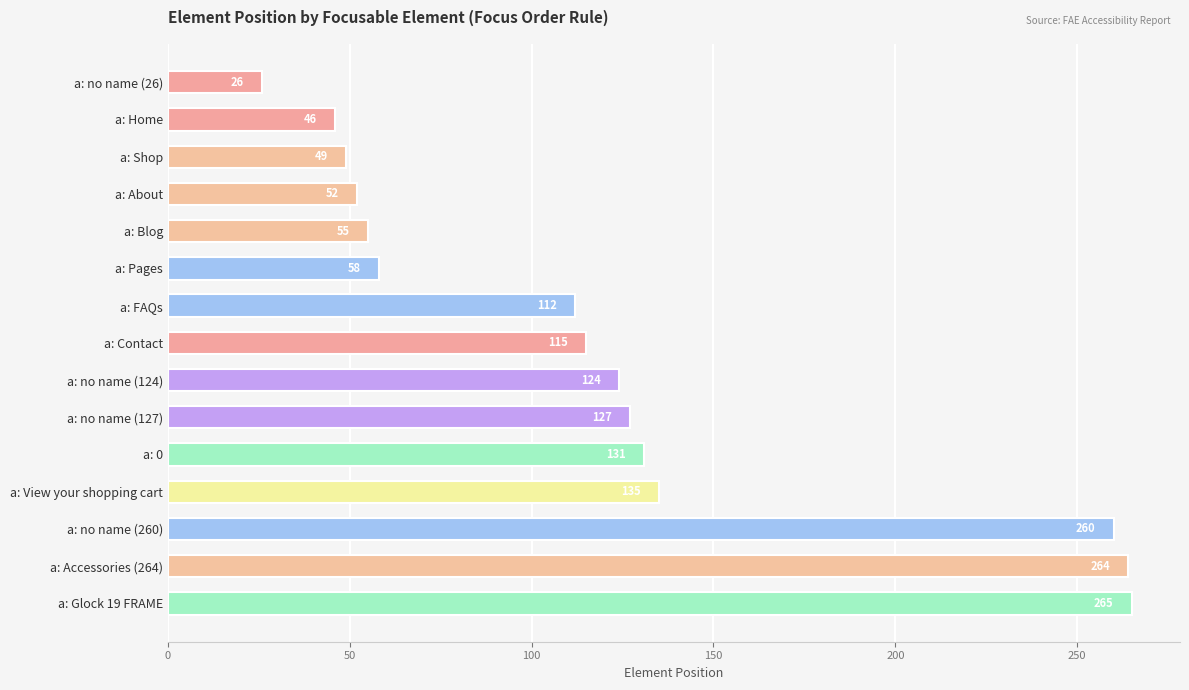

What is the change in value from a: Blog to a: 0?

+76